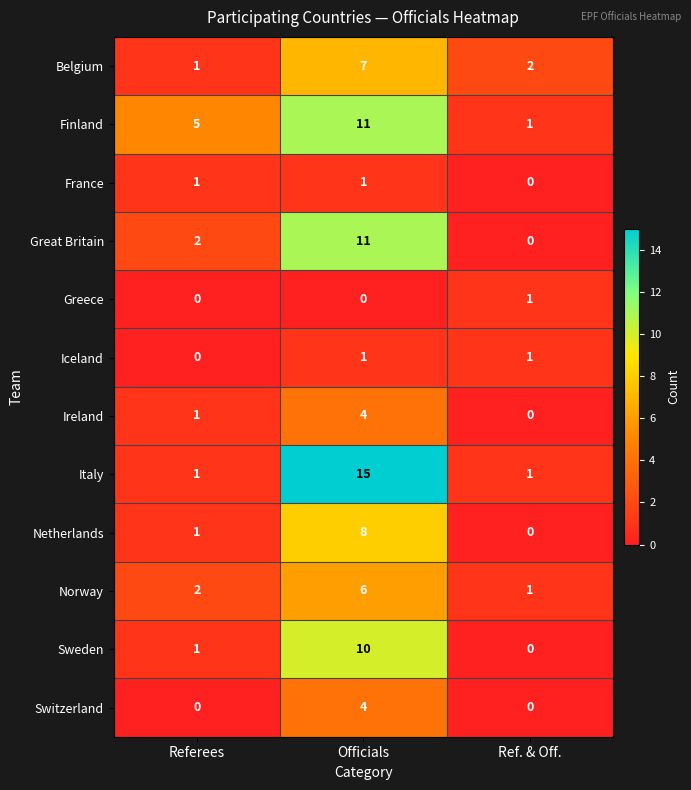

What is the approximate value of Italy at Officials?

15